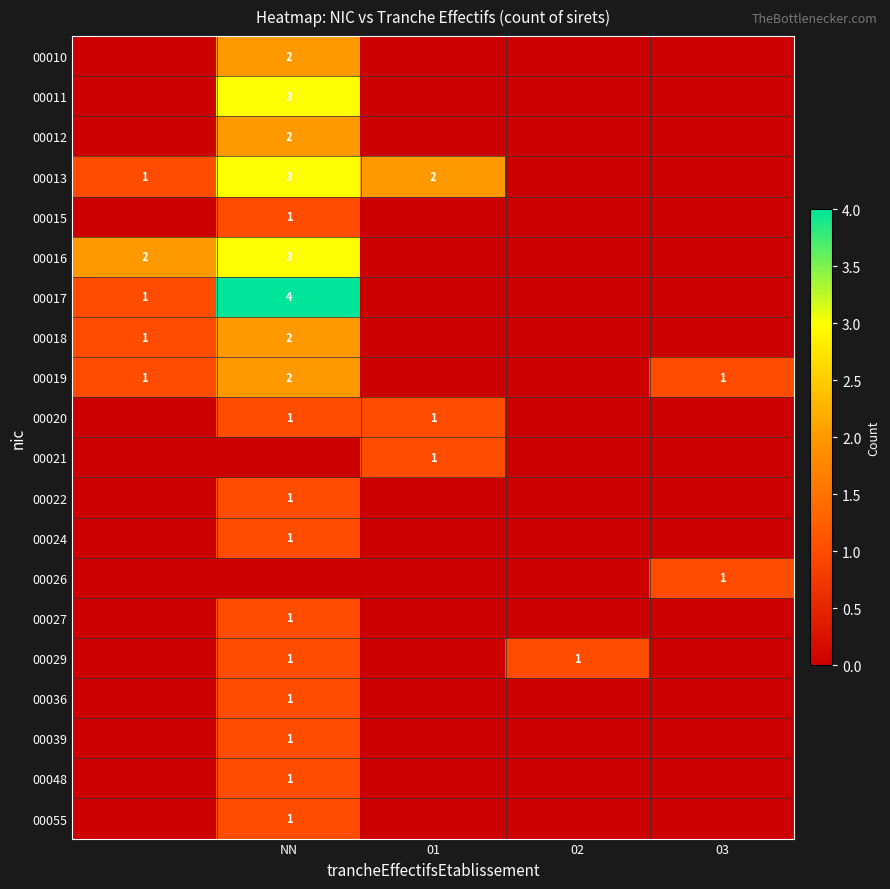

How many distinct data groups are displayed?

20